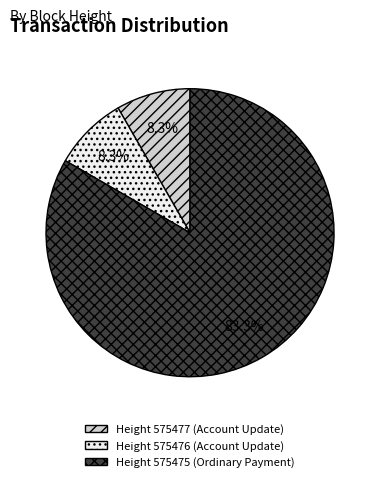

How much of the chart is everything except Height 575477 (Account Update)?

91.7%